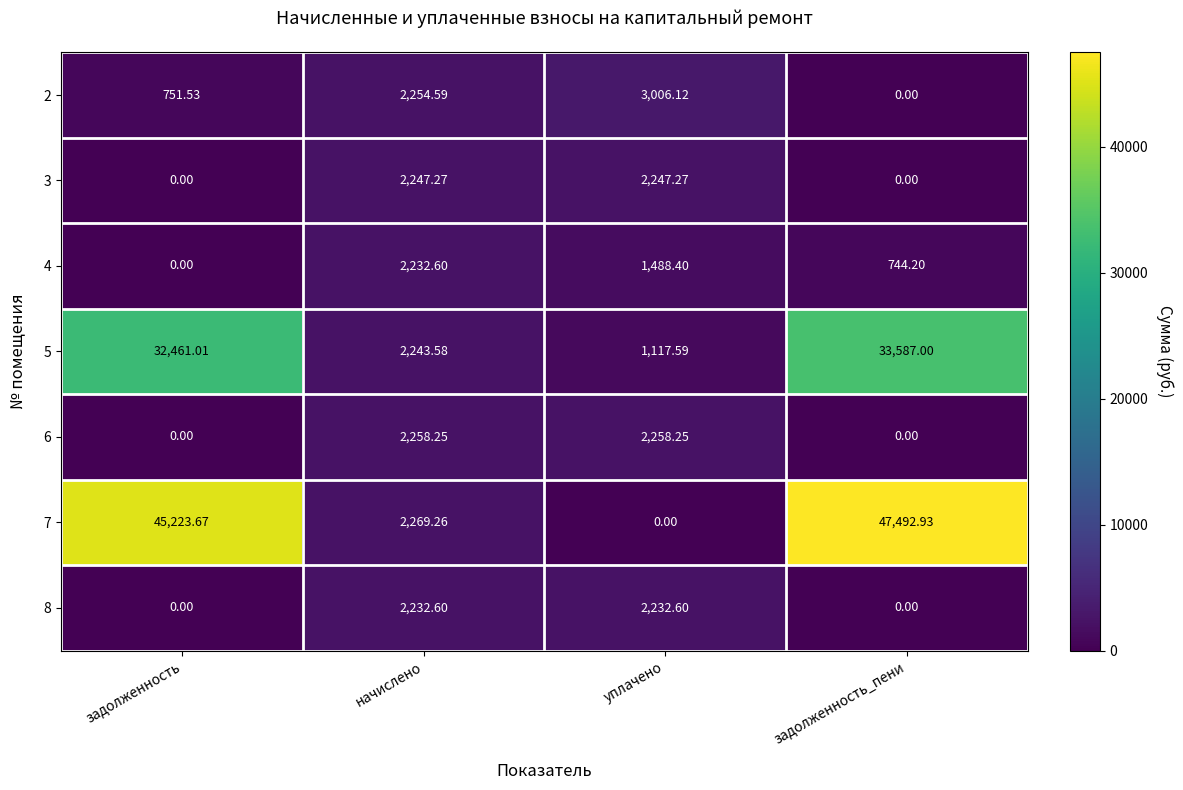

Which label corresponds to the largest value in the chart?

задолженность_пени